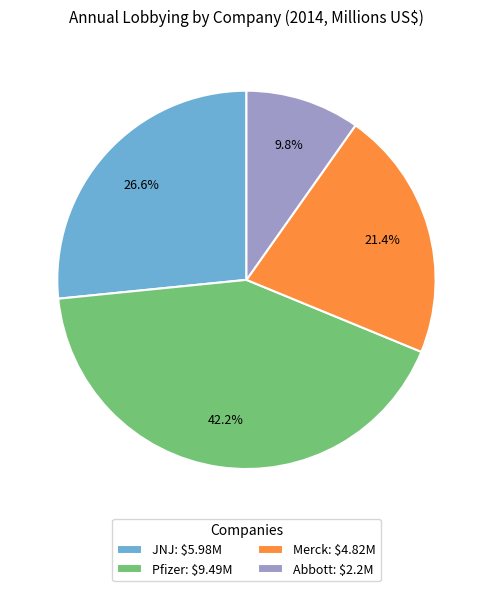

To the nearest percent, what percentage of the pie is Abbott?

10%